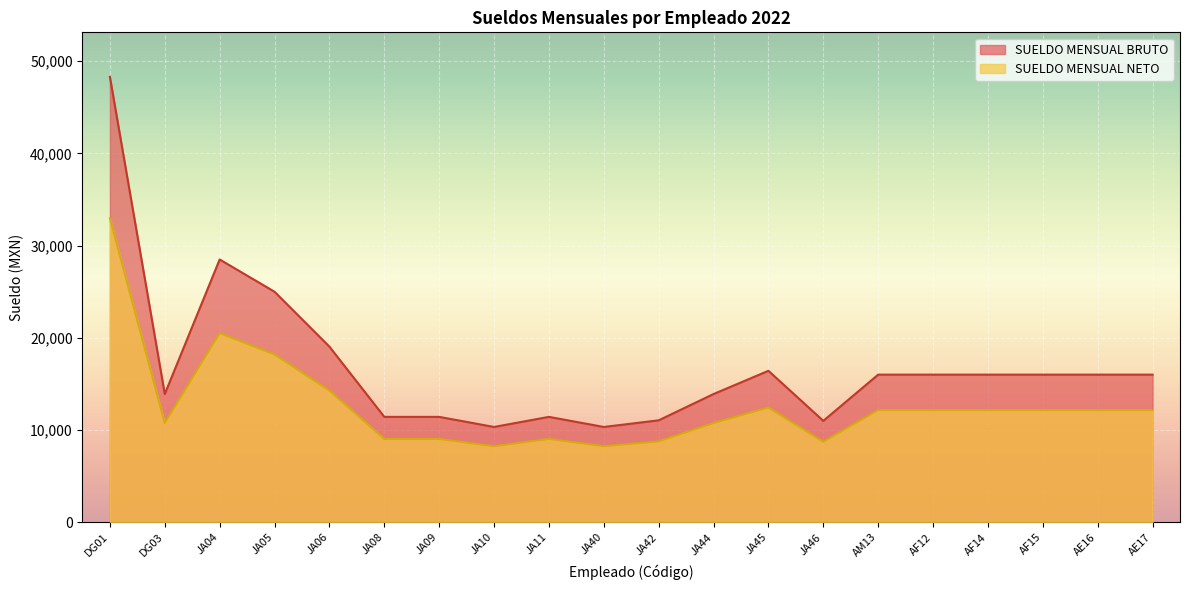

Which category has the lowest value across all series?

JA10